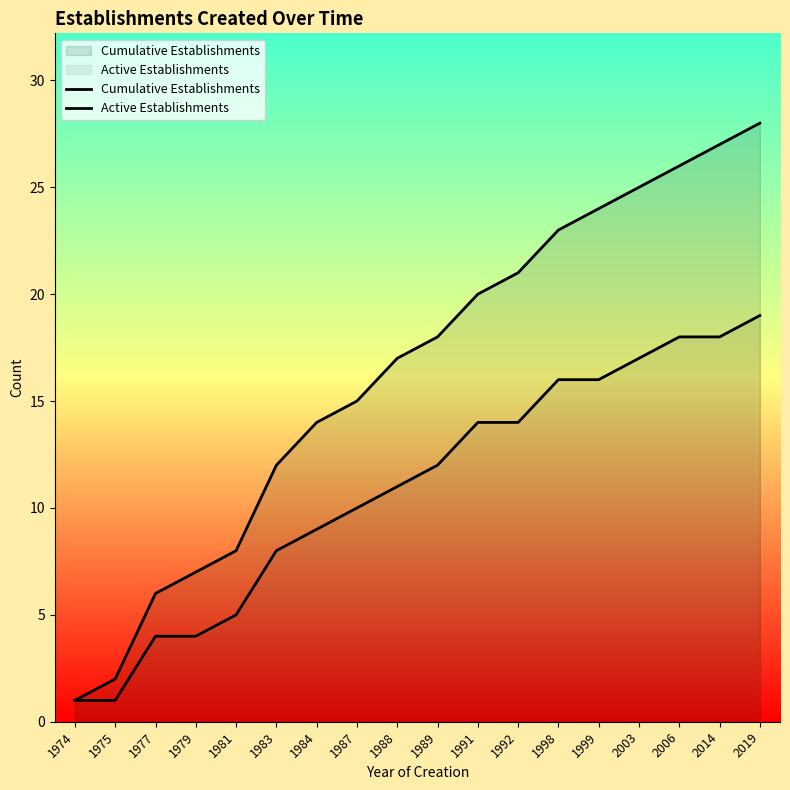

What is the difference between the Active Establishments values at 1984 and 1979?

5